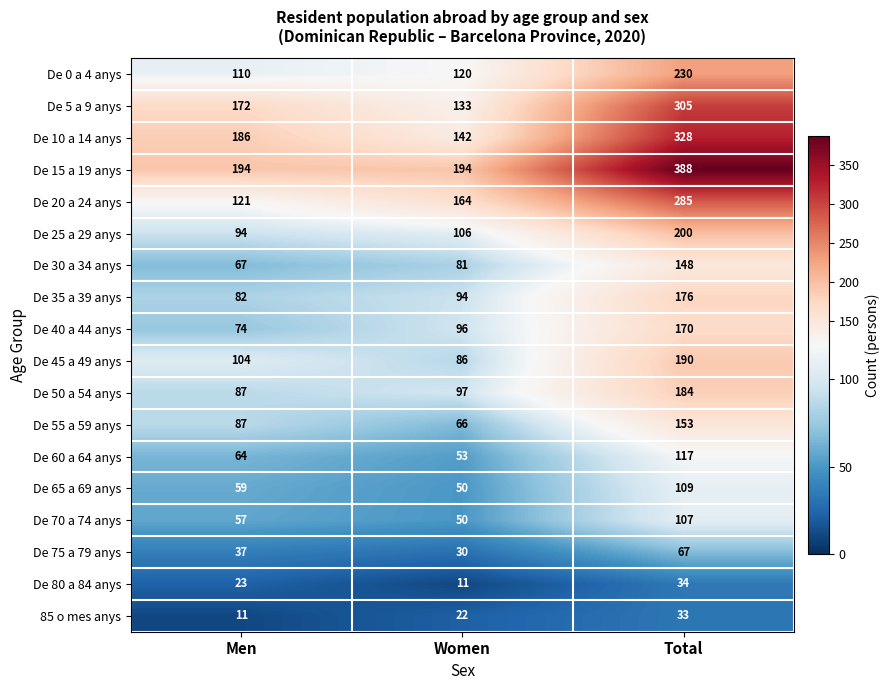

Which series has the largest range (max minus min)?

De 15 a 19 anys